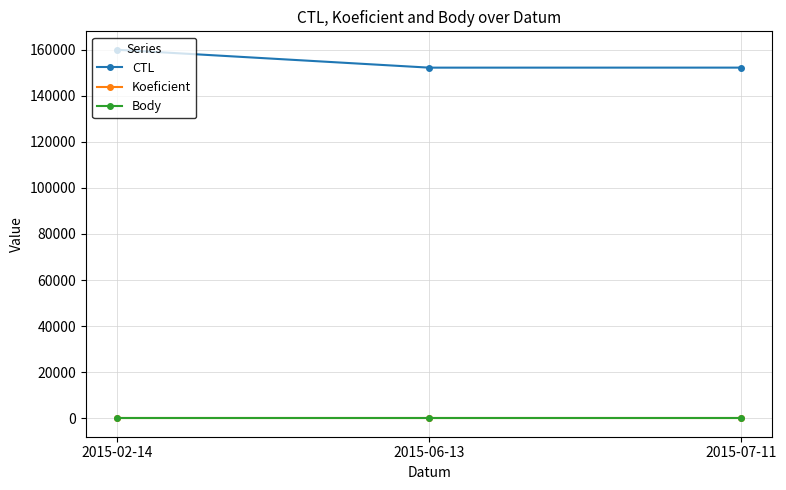

Does the chart have visible grid lines?

Yes